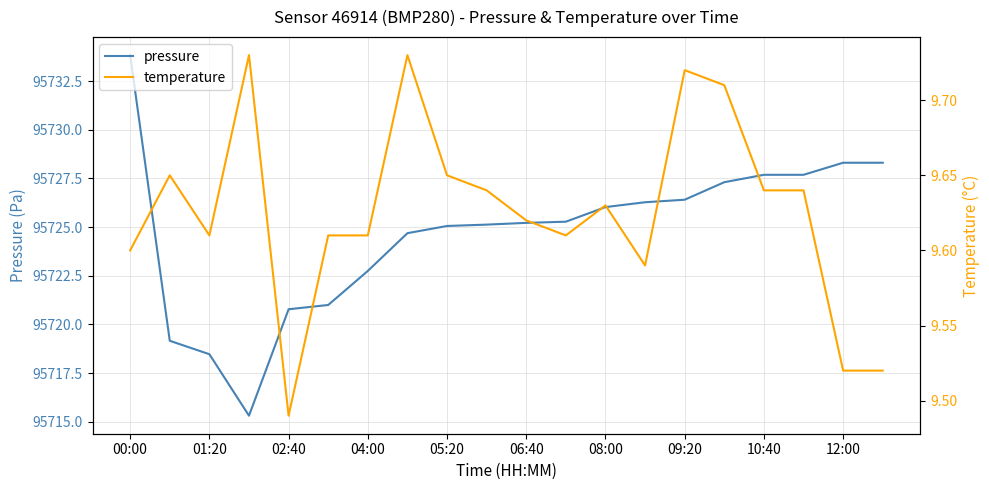

What is the lowest value of the pressure series?

95715.3